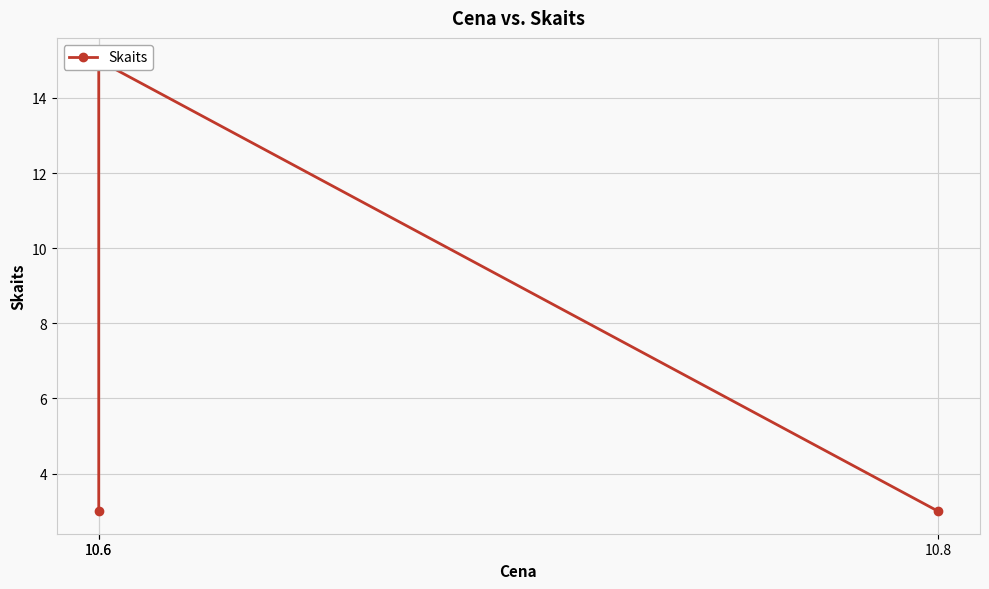

Reading left to right, transcribe all the data shown in this chart.

10.6=3	10.6=15	10.8=3